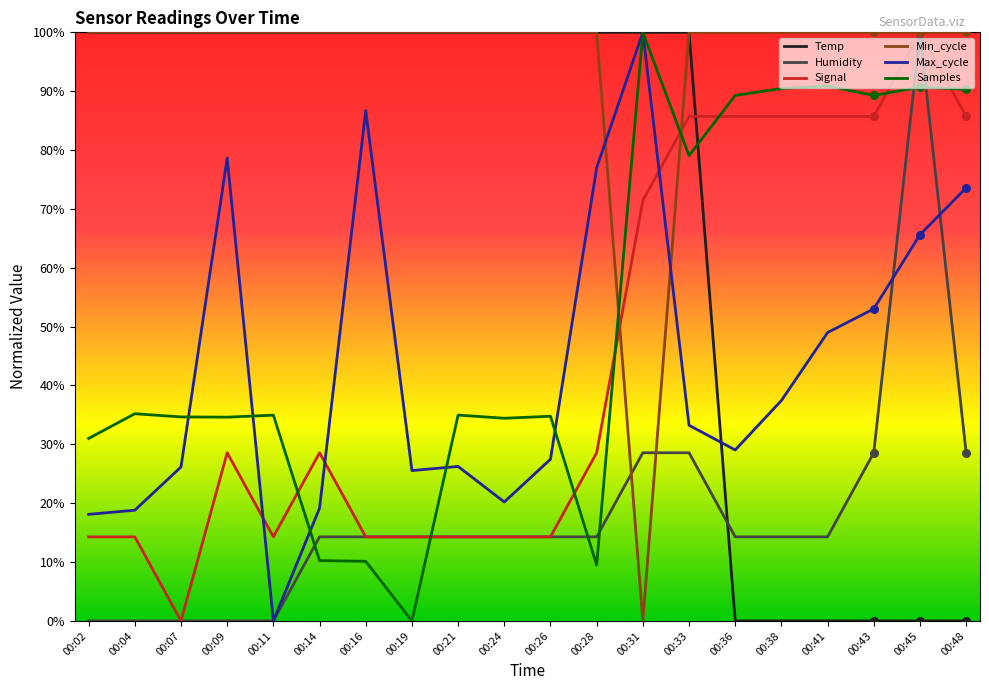

Is the value of Temp at 00:19 greater than the value of Max_cycle at 00:43?

Yes